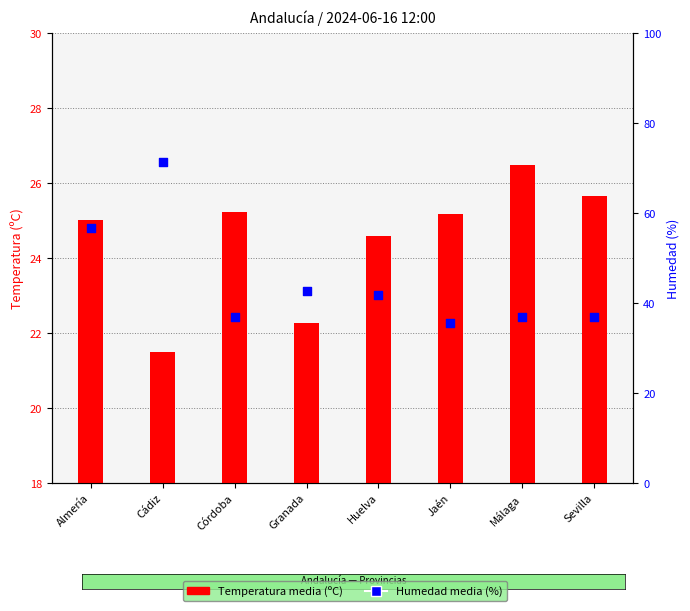

Which series reaches the minimum Y coordinate?

Temperatura media (ºC)